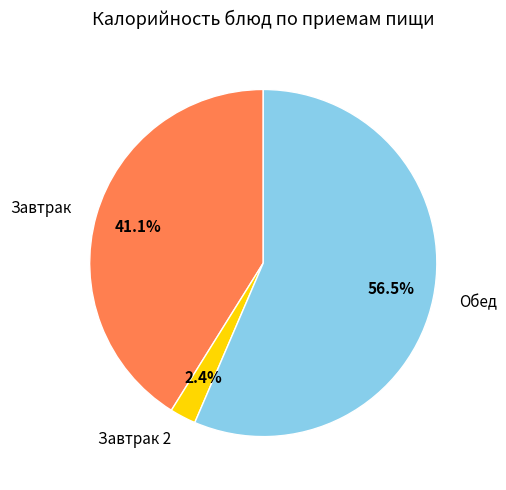

Does any single category account for the majority?

Yes